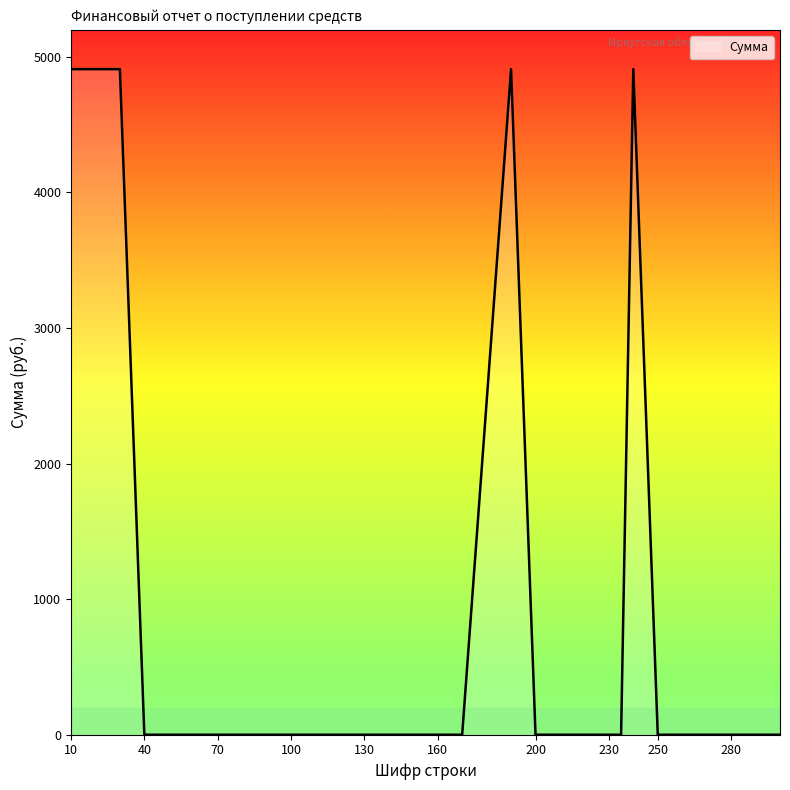

What is the sum of all values?

24550